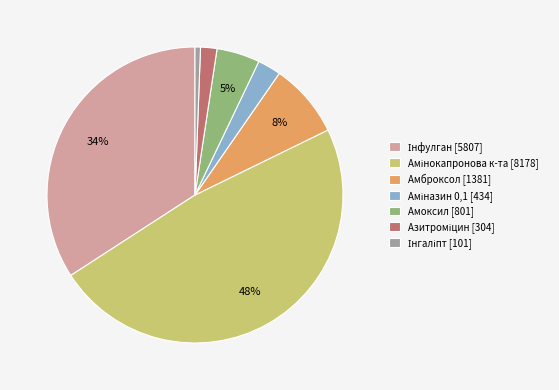

The Амоксил [801] slice represents 5% of the pie. True or false?

True